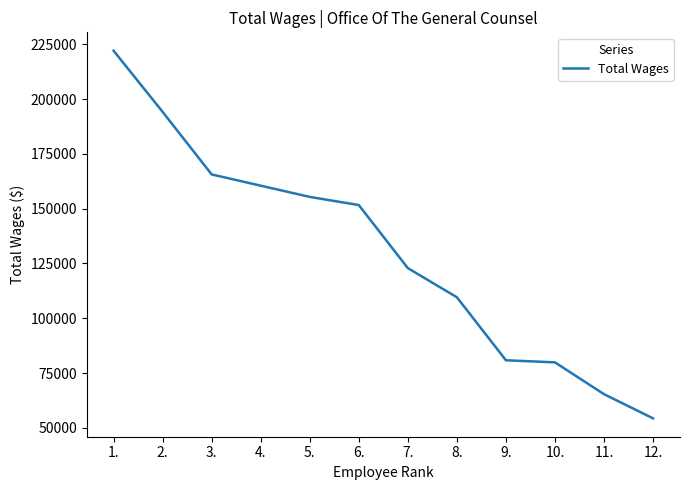

How many lines are shown in the chart?

1